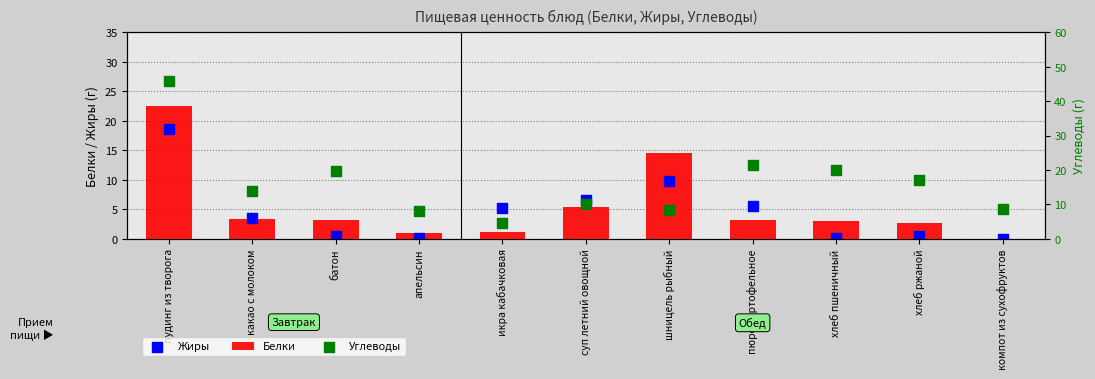

Which series reaches the maximum Y coordinate?

Углеводы